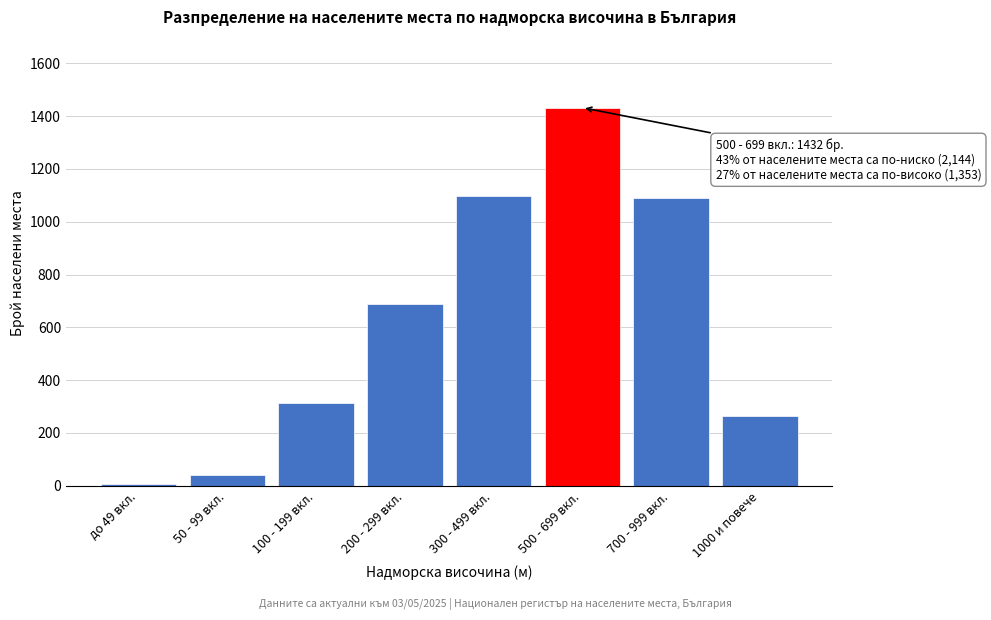

Reading left to right, list all the values displayed in this chart.

до 49 вкл.=5	50 - 99 вкл.=42	100 - 199 вкл.=312	200 - 299 вкл.=687	300 - 499 вкл.=1098	500 - 699 вкл.=1432	700 - 999 вкл.=1089	1000 и повече=264